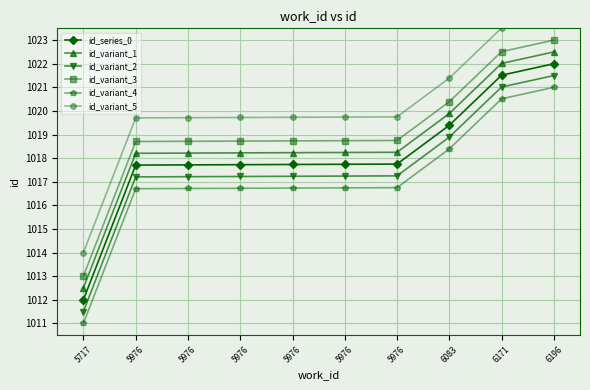

Where is id_variant_2 nearest to the value 1016?

5976